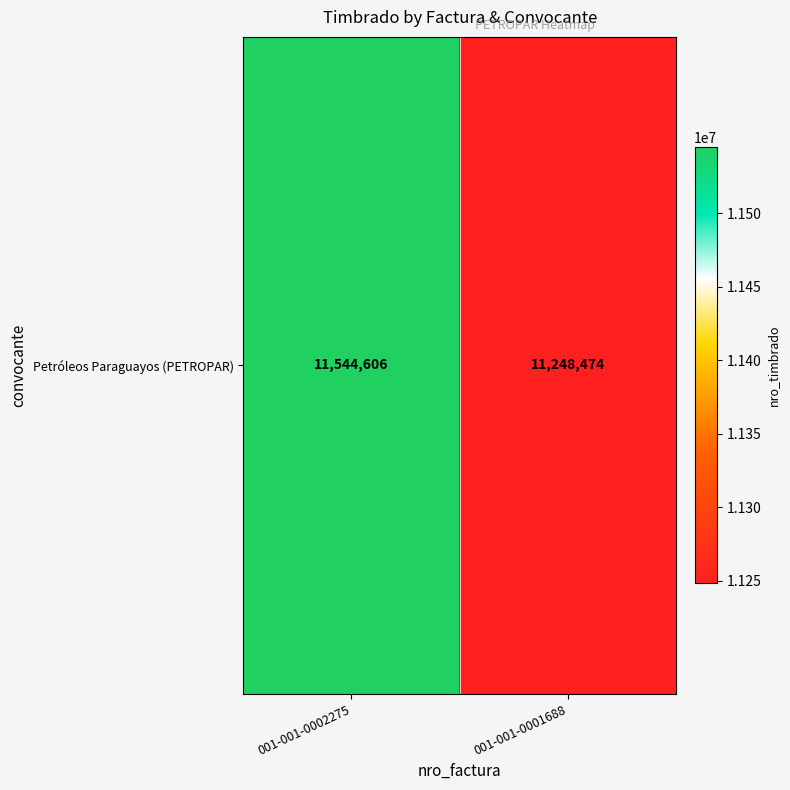

What is the change in value from 001-001-0002275 to 001-001-0001688?

-296132